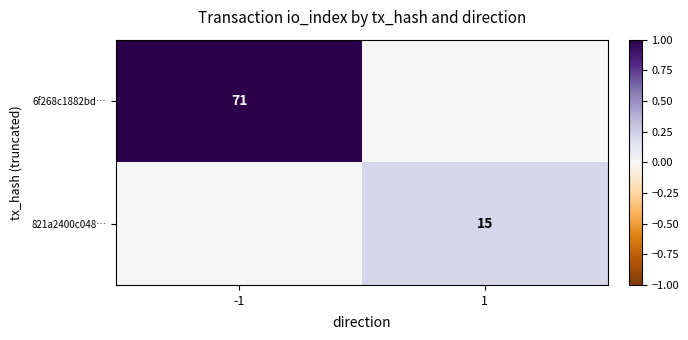

Is it true that 821a2400c048… equals 0.1 at 1?

False